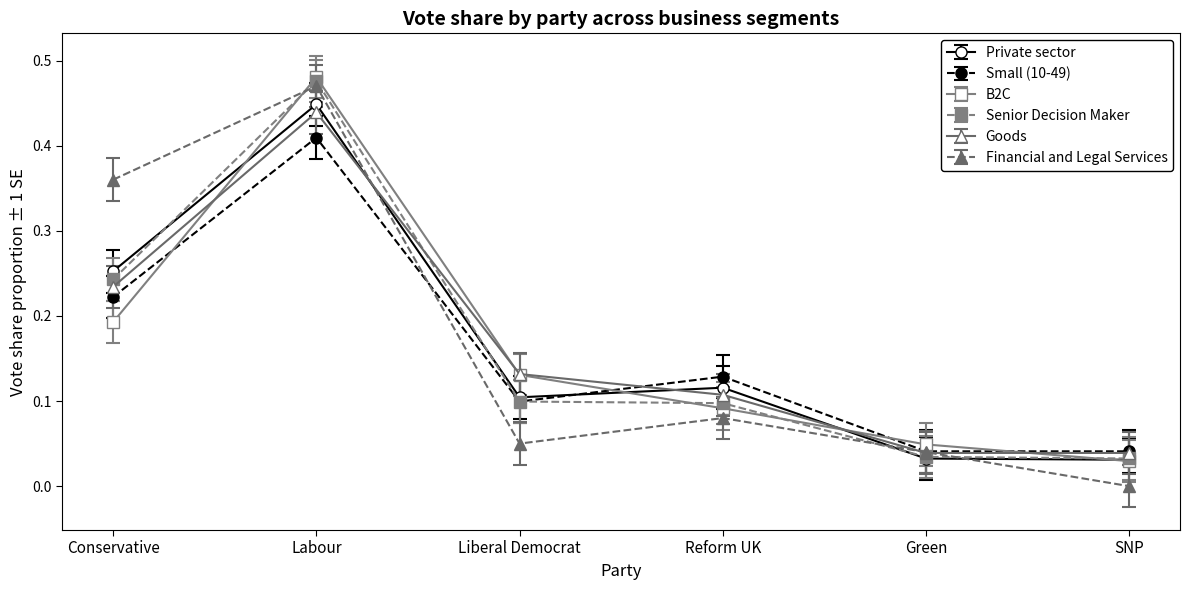

At how many categories does at least one series exceed 0?

6